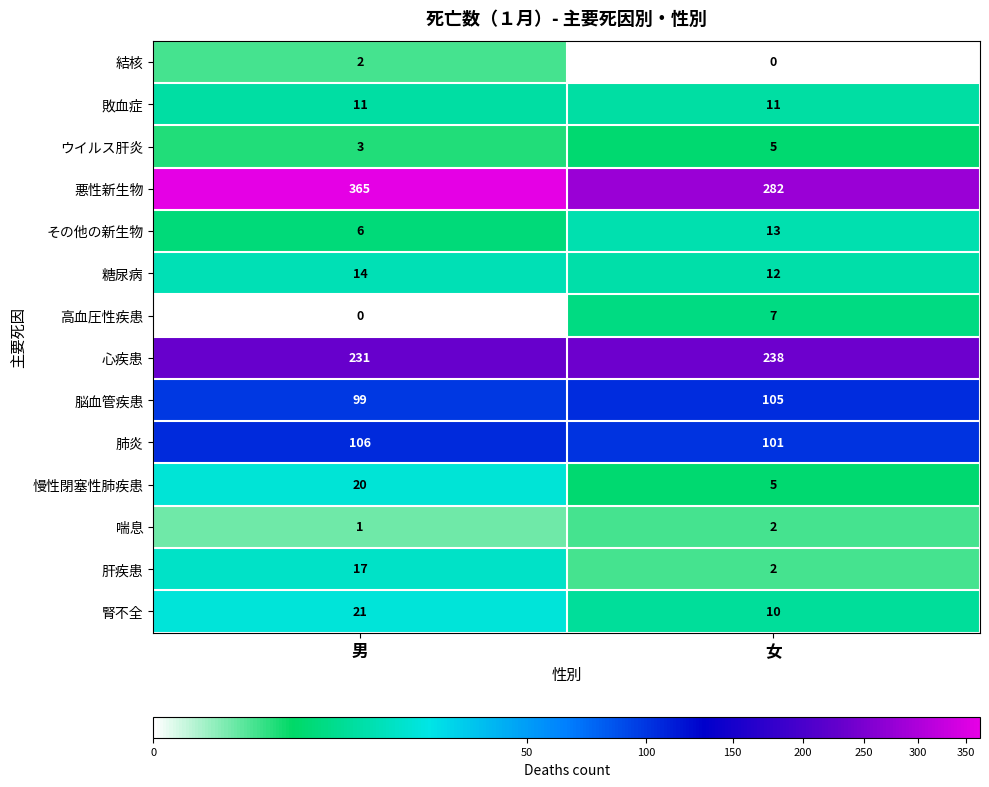

At 男, list the series in order from largest to smallest.

悪性新生物, 心疾患, 肺炎, 脳血管疾患, 腎不全, 慢性閉塞性肺疾患, 肝疾患, 糖尿病, 敗血症, その他の新生物, ウイルス肝炎, 結核, 喘息, 高血圧性疾患